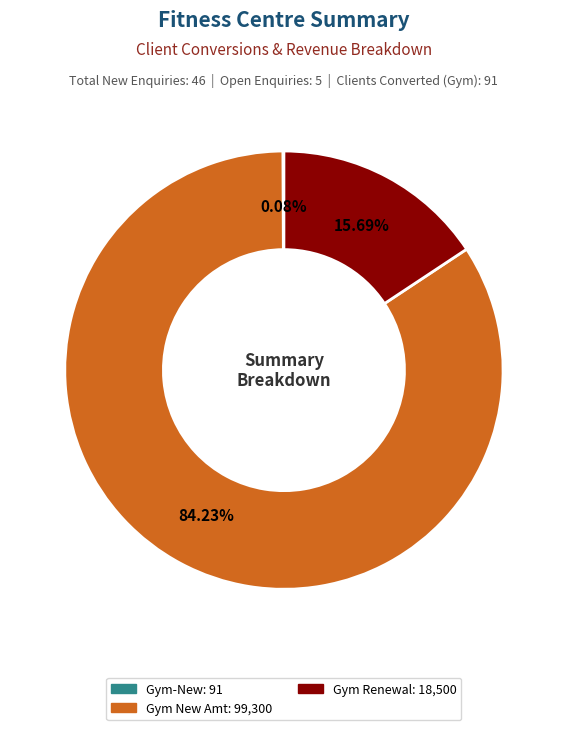

Is there any slice that represents more than half of the pie?

Yes